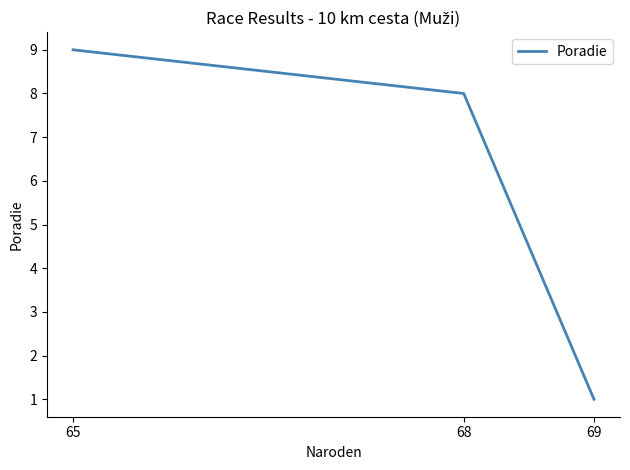

What is the difference between the maximum and minimum values?

8